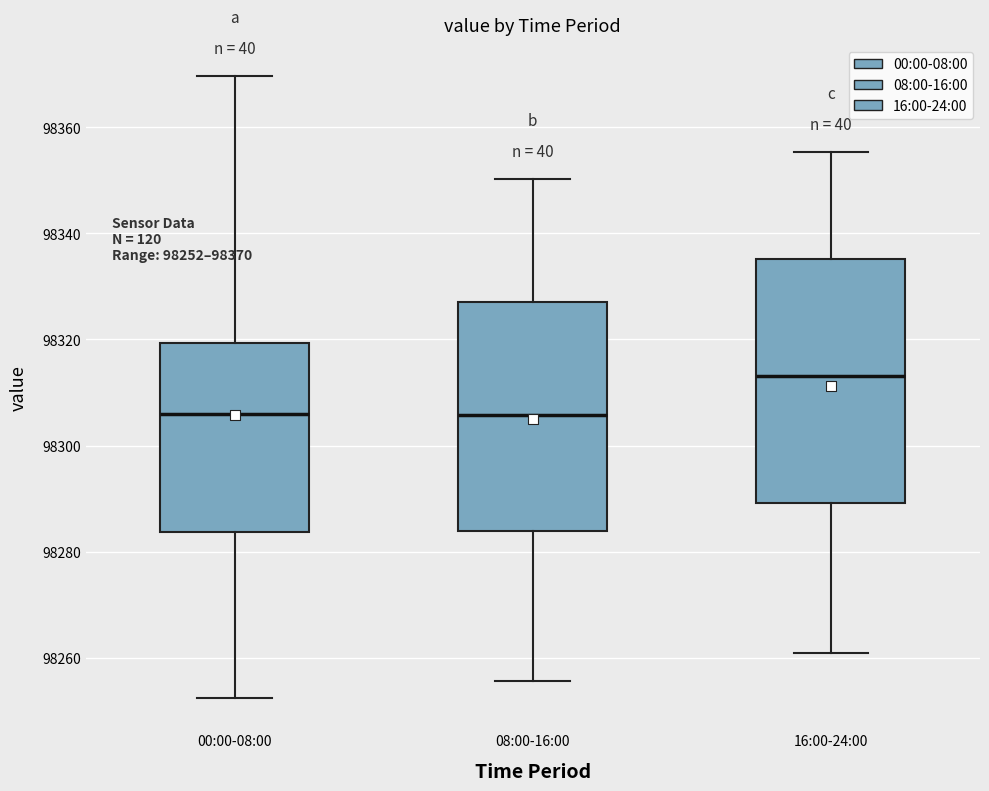

Which box has the highest median line?

16:00-24:00